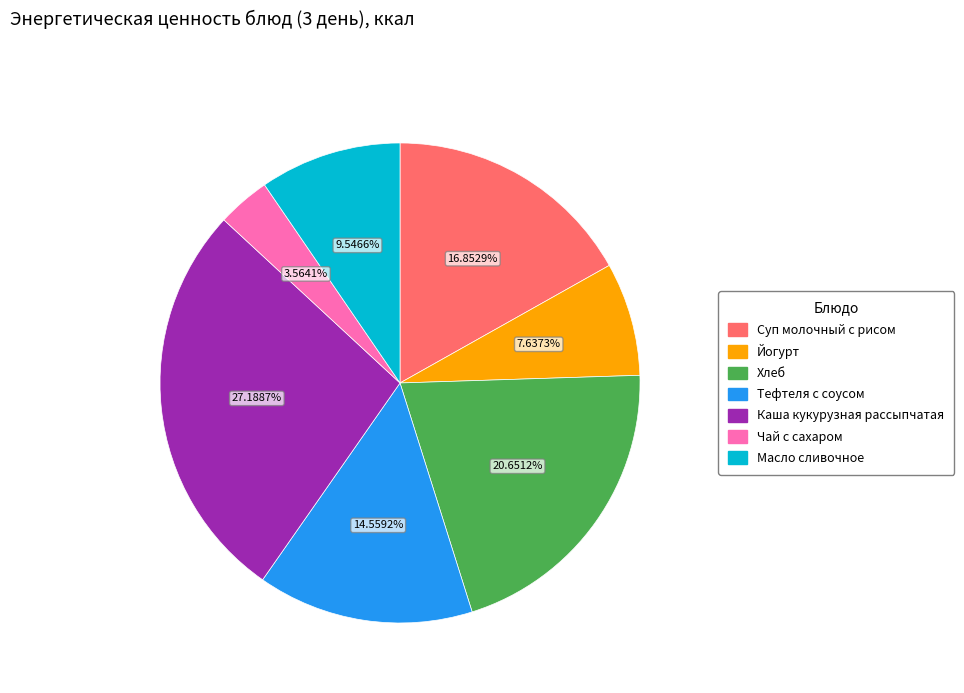

Rank the categories by value from highest to lowest.

Каша кукурузная рассыпчатая, Хлеб, Суп молочный с рисом, Тефтеля с соусом, Масло сливочное, Йогурт, Чай с сахаром